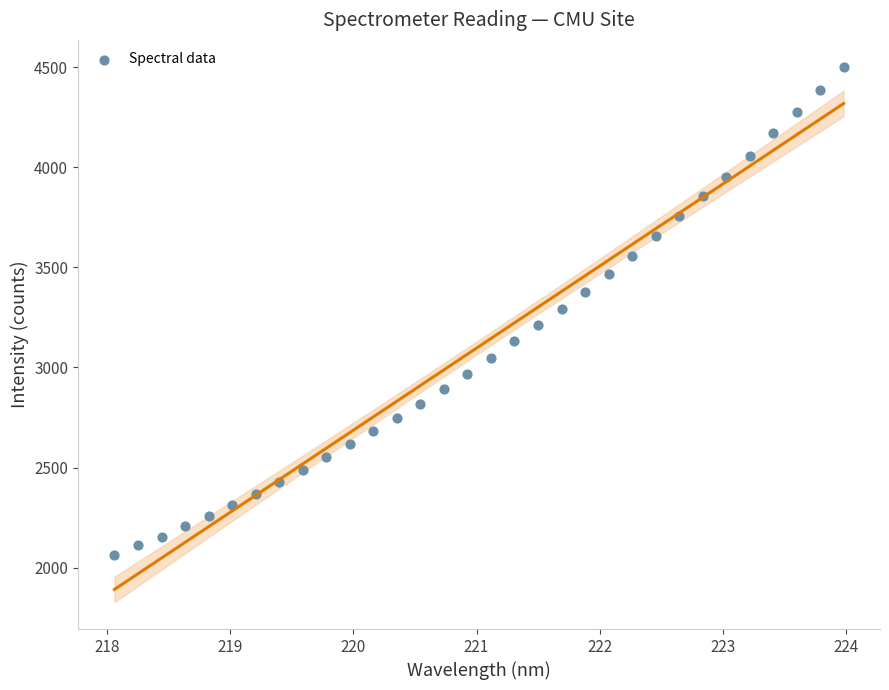

What is the range of X values (max minus min)?

5.9